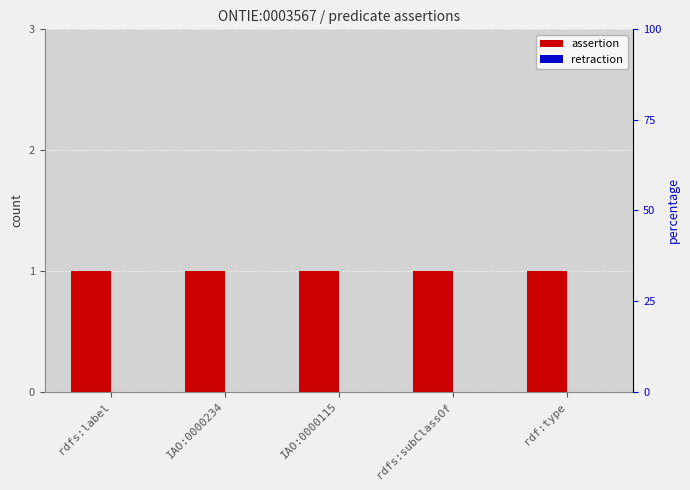

At which label does assertion reach its peak?

rdfs:label